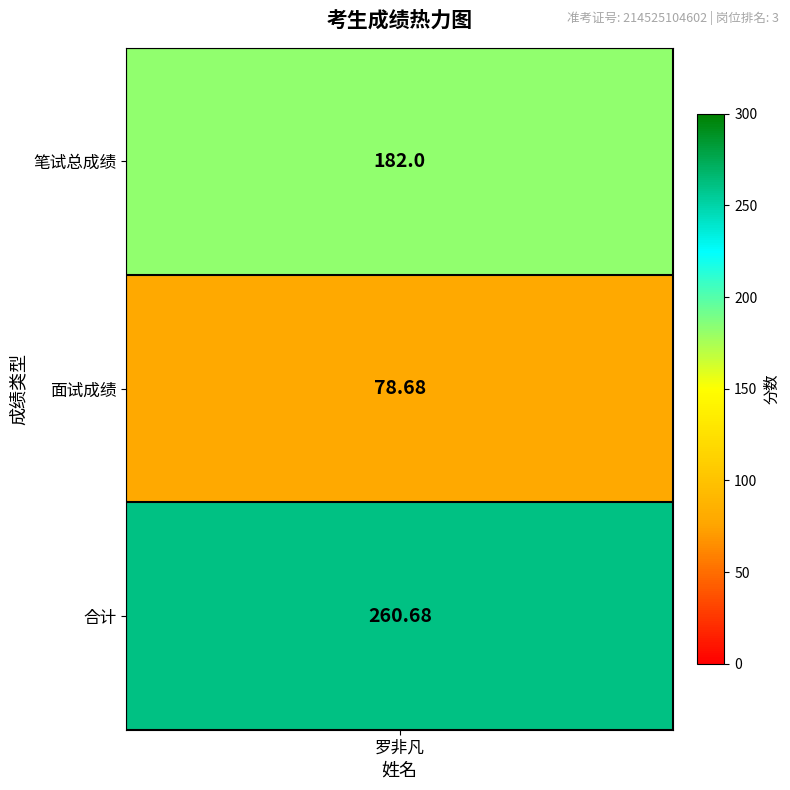

List the labels in order of value, largest first.

2, 0, 1